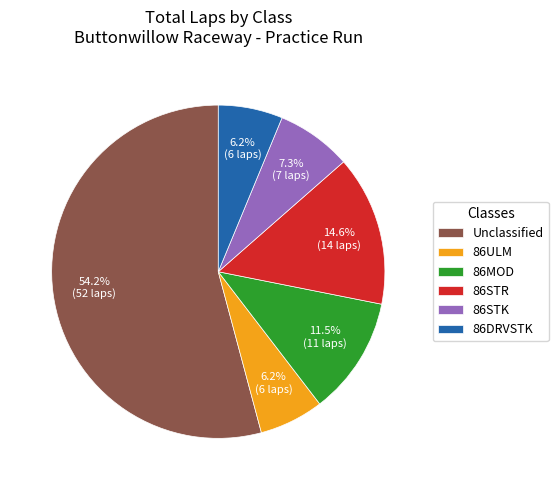

Is there a majority slice in this chart?

Yes